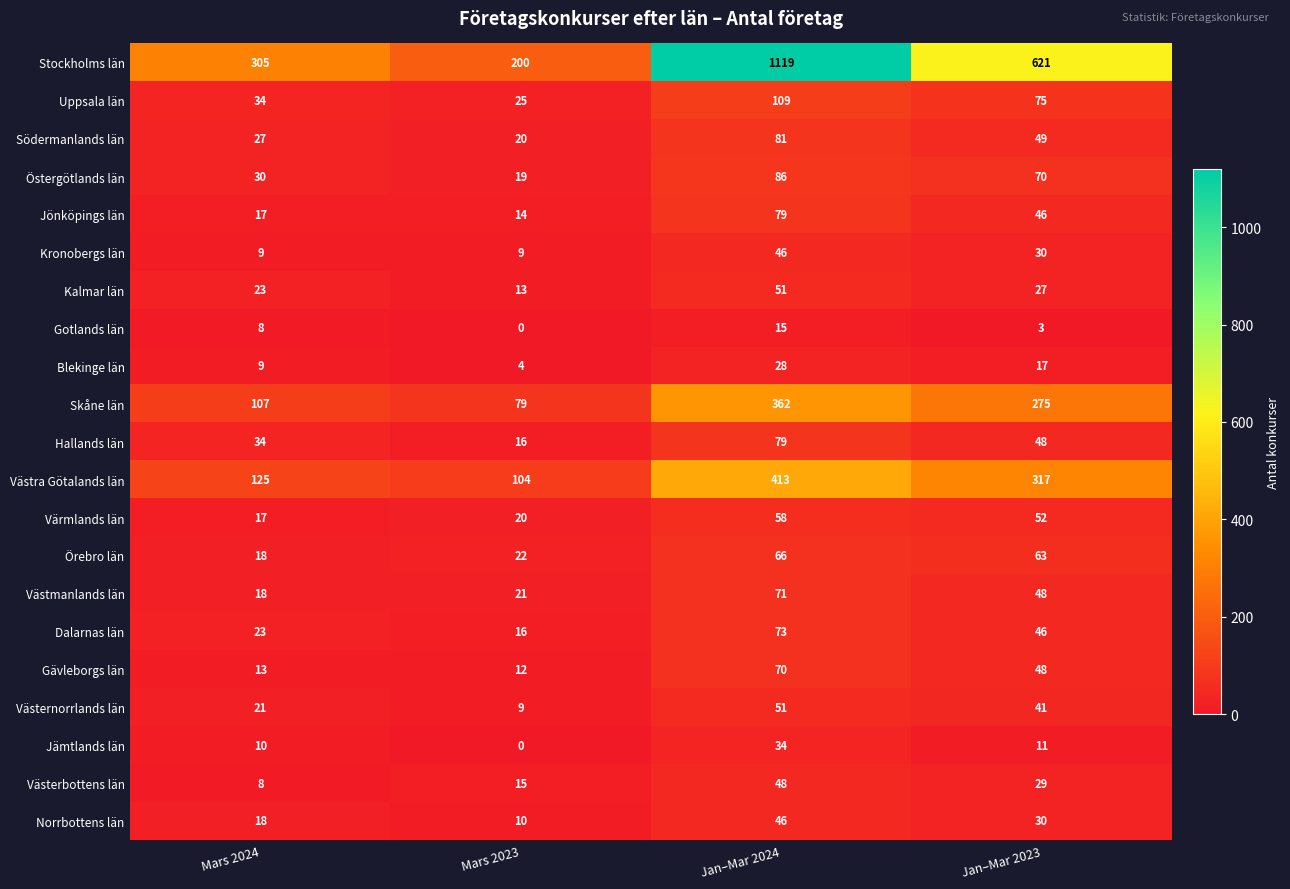

Which series has the largest total across all categories?

Stockholms län